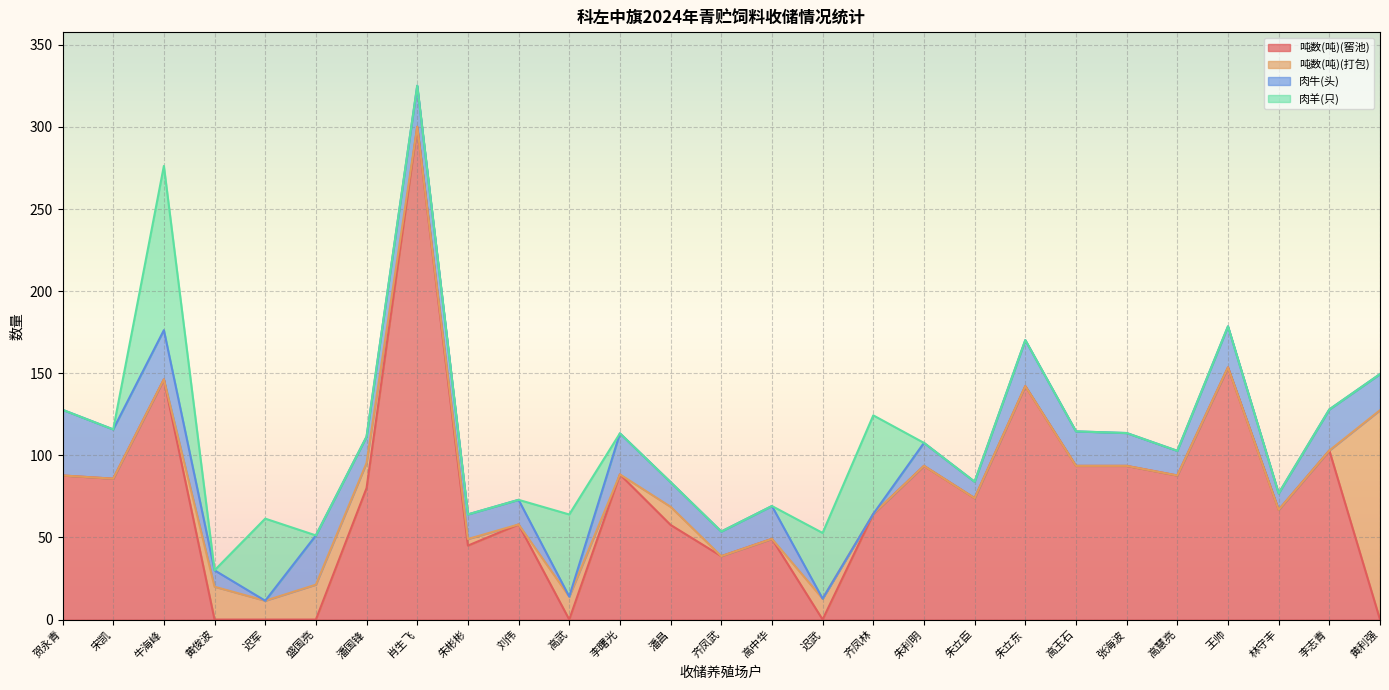

At which category is the sum across all series the highest?

肖生飞